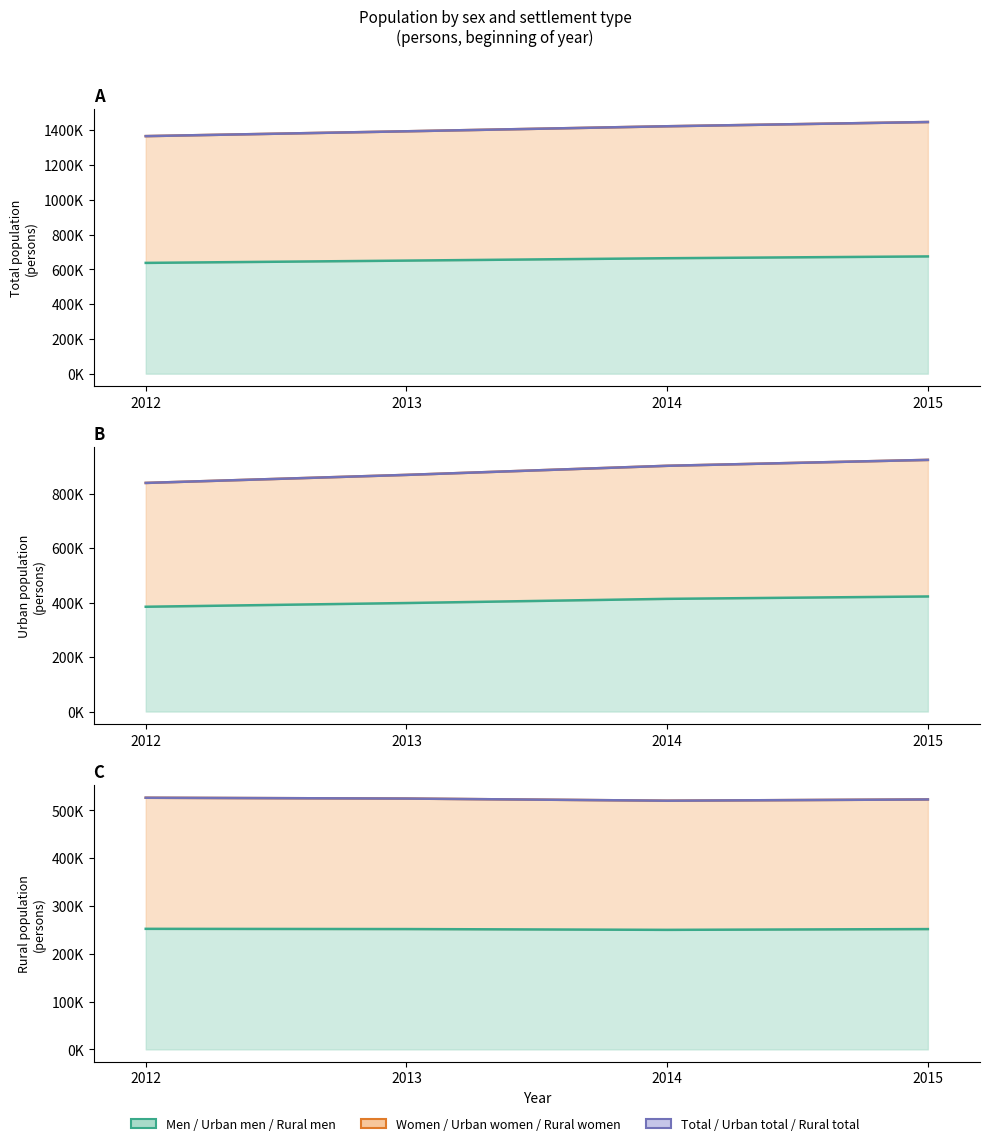

Read the Urban women value at 2012, to the nearest 50.

839850